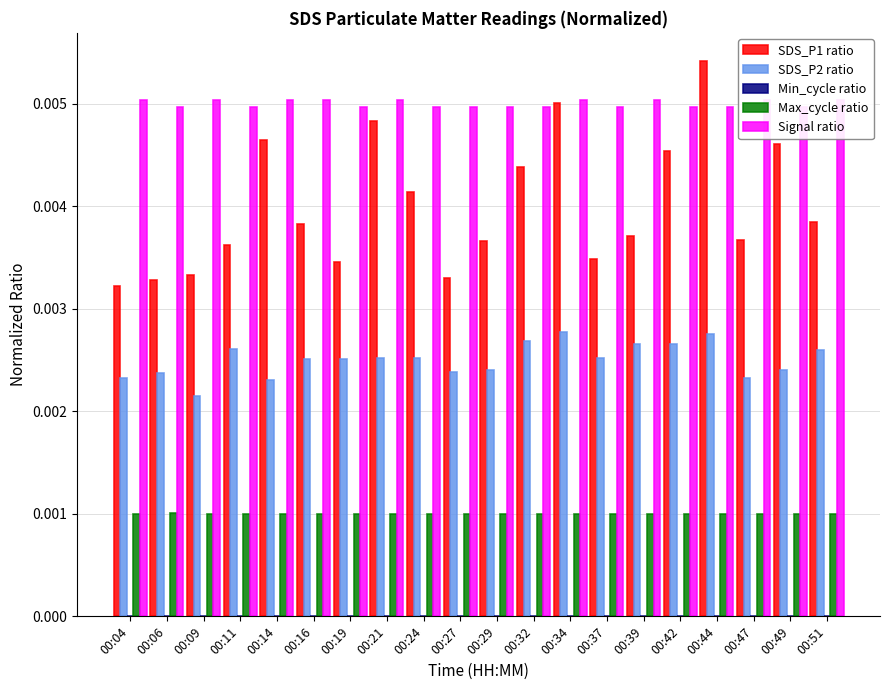

True or false: SDS_P2 ratio has a value of 0.0 at 00:11.

True